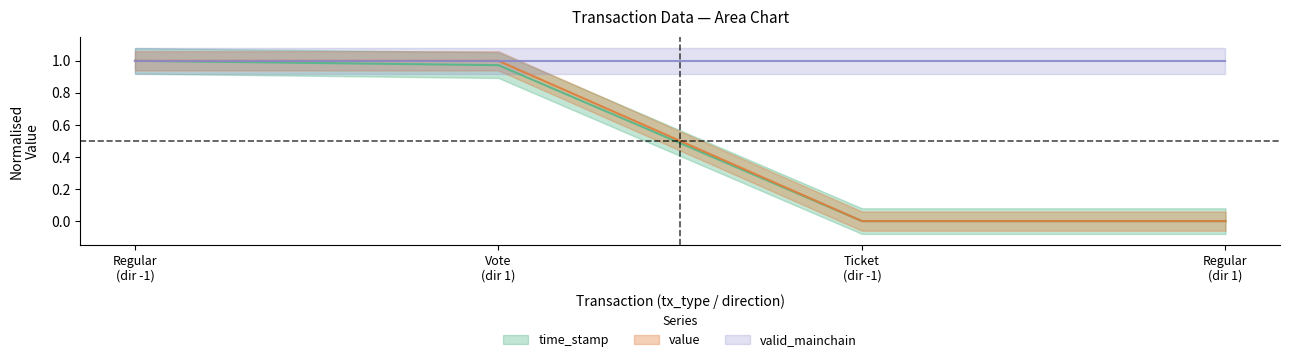

Is this an area chart (filled region under the line)?

No